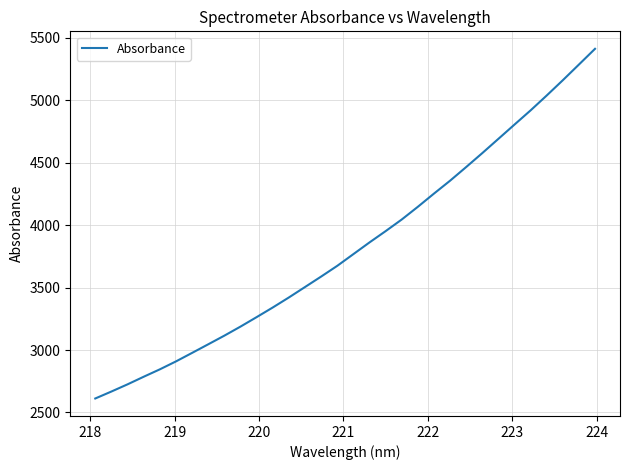

What is the minimum value shown in the chart?

2611.8